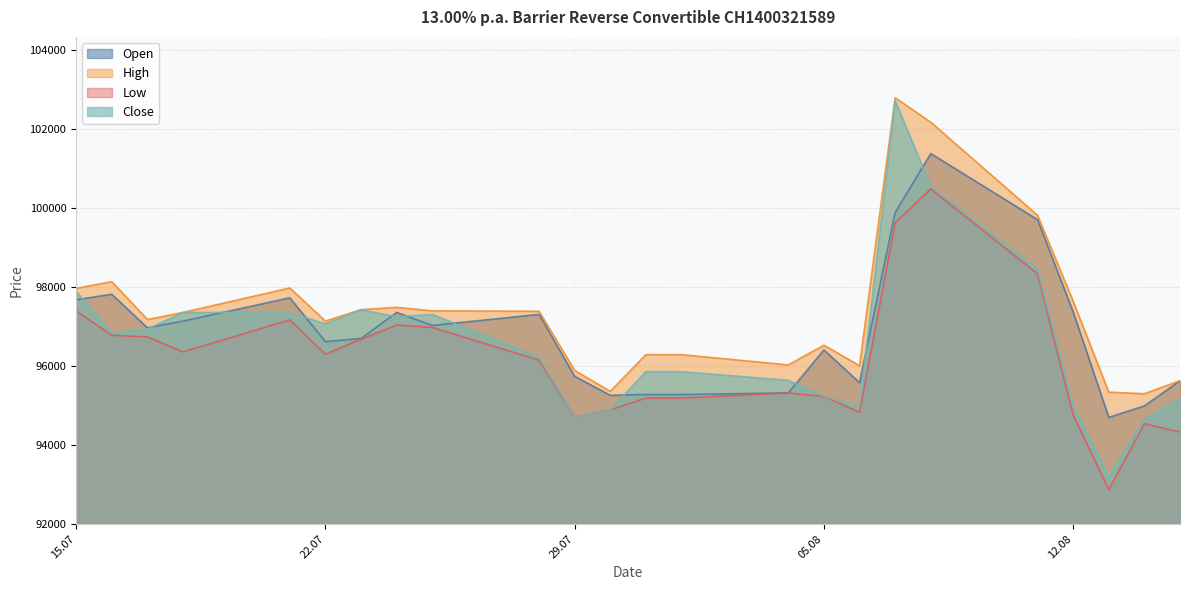

What is the minimum value shown in the chart?

92870